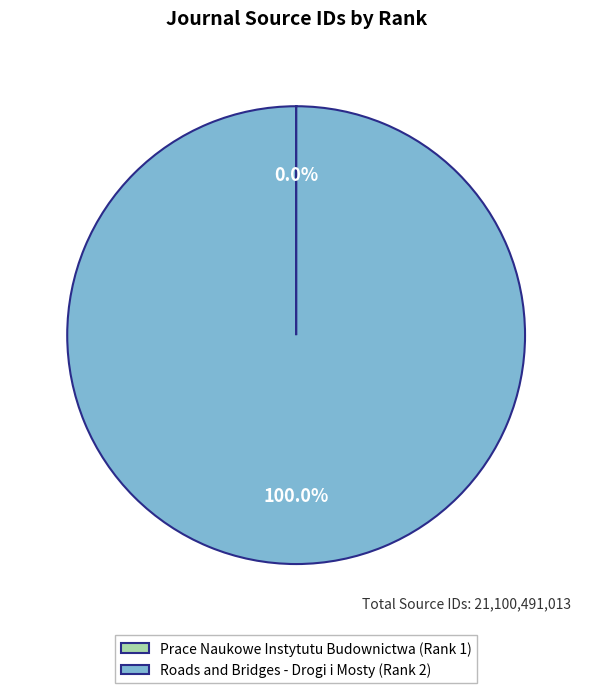

Which category has the biggest portion of the pie?

Roads and Bridges - Drogi i Mosty (Rank 2)